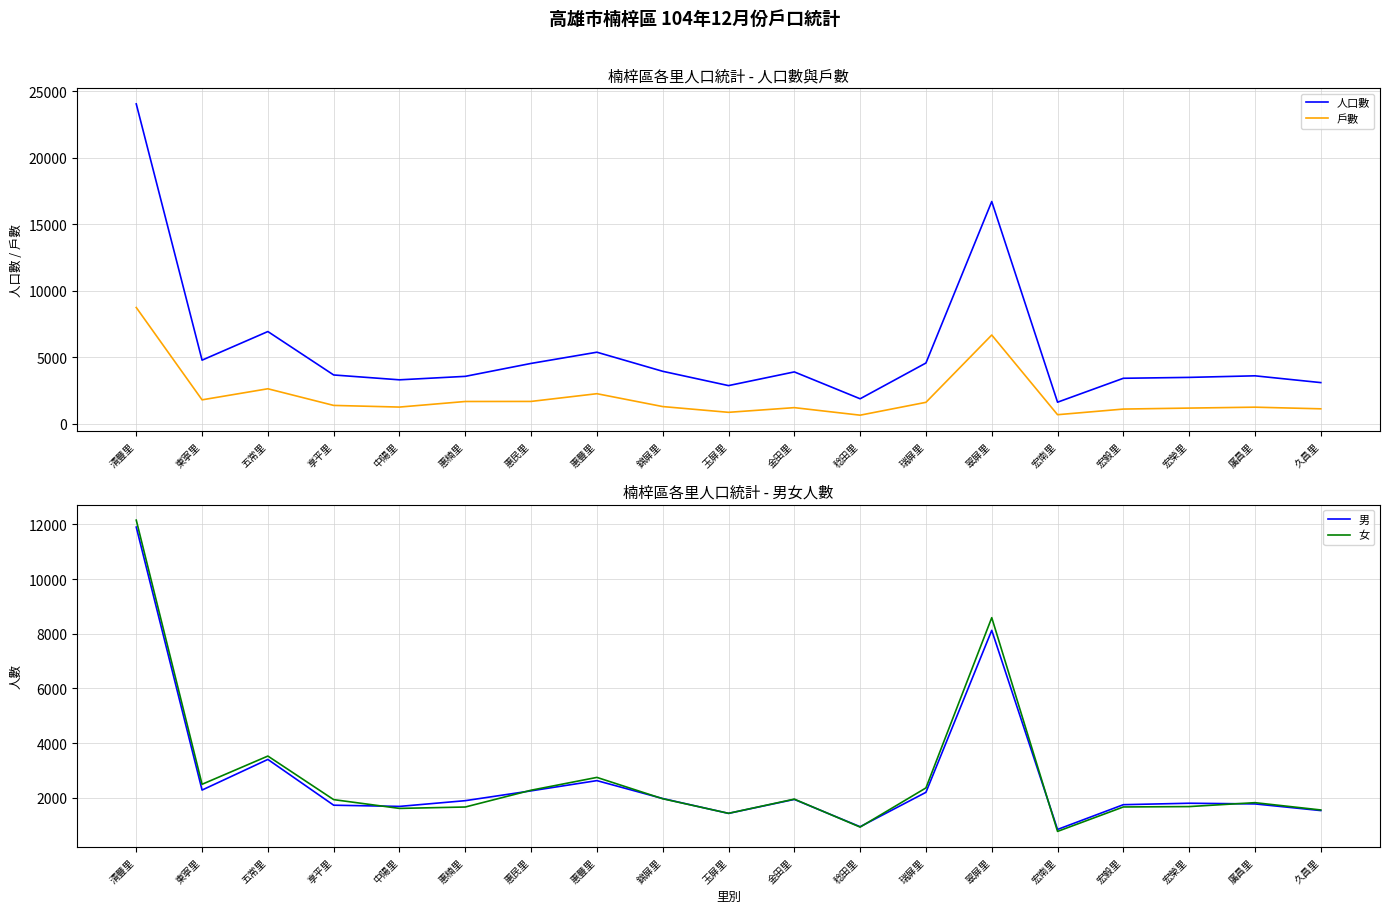

Which category has the highest value across all series?

清豐里